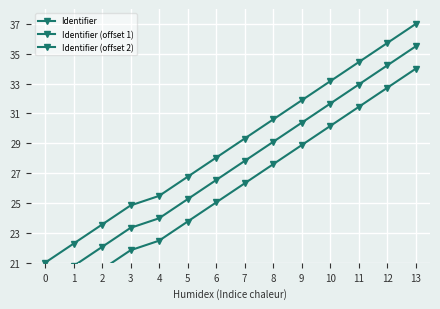

What is the value of the Identifier point at the 11th from the left?

33.2